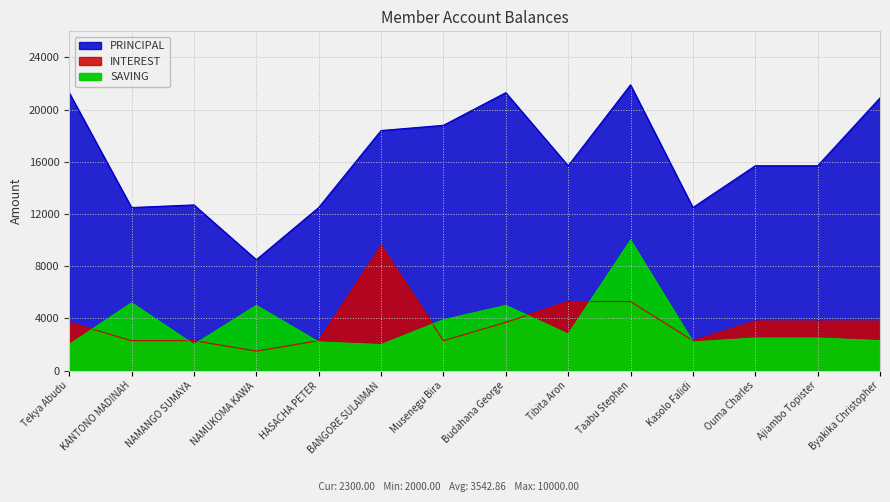

Rank the series by their maximum value, from lowest to highest.

INTEREST, SAVING, PRINCIPAL